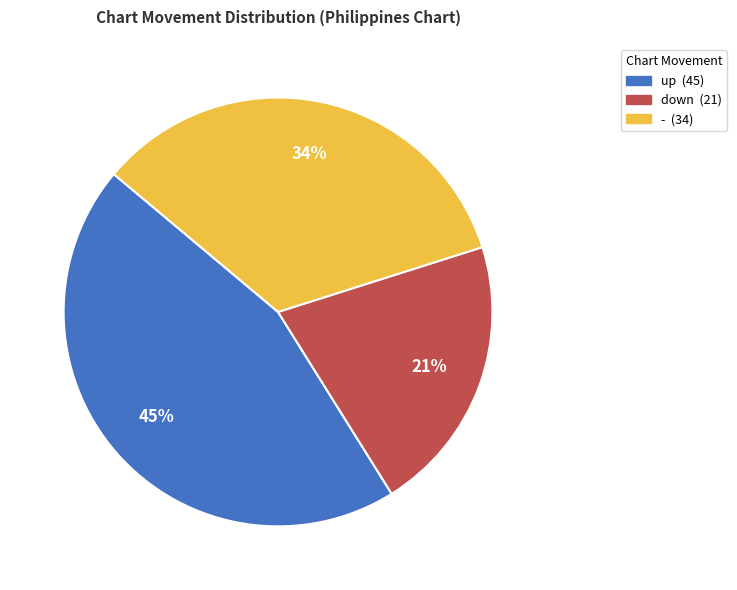

What is the smallest slice in the pie chart?

down